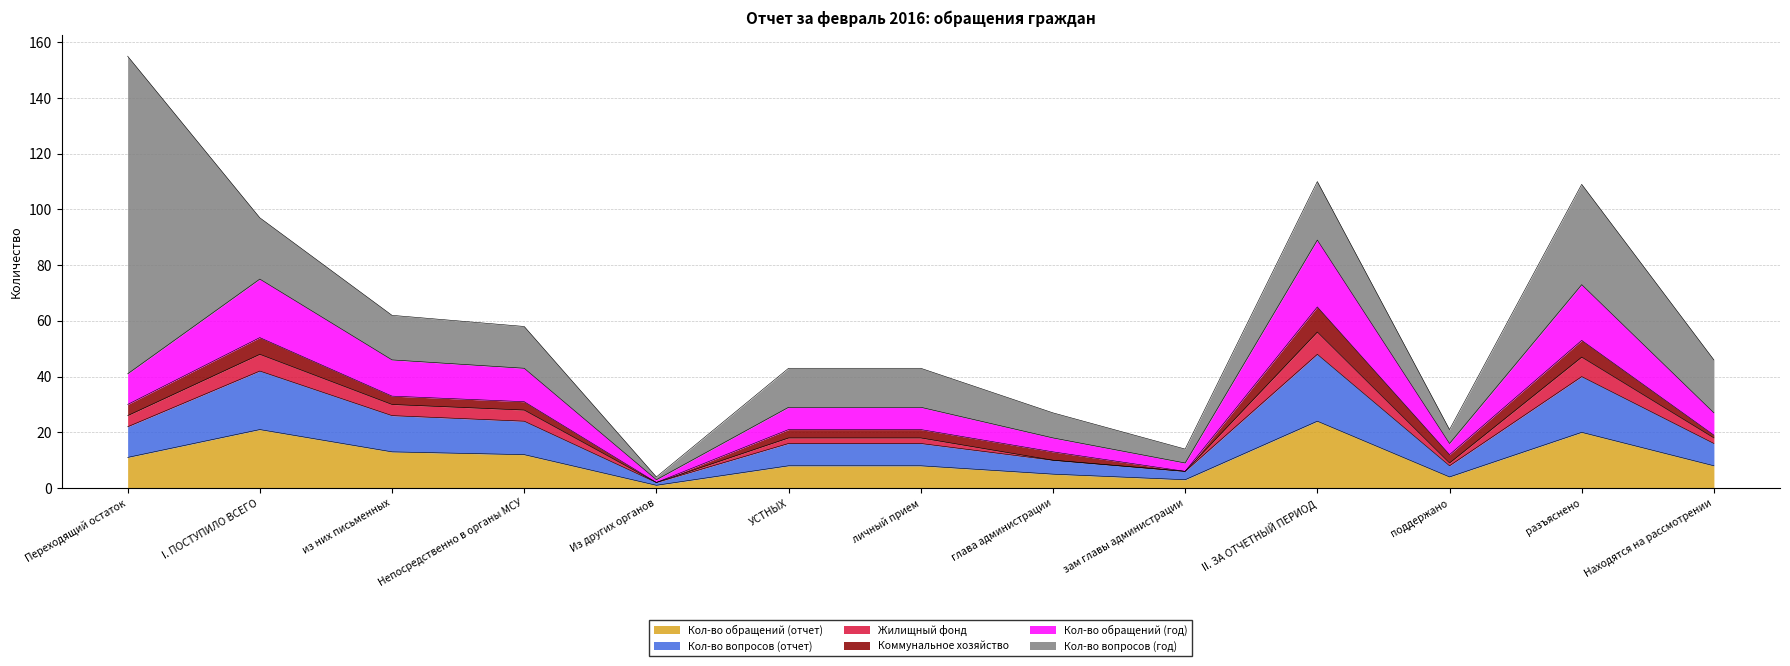

What is the minimum value for Кол-во вопросов (отчет)?

2